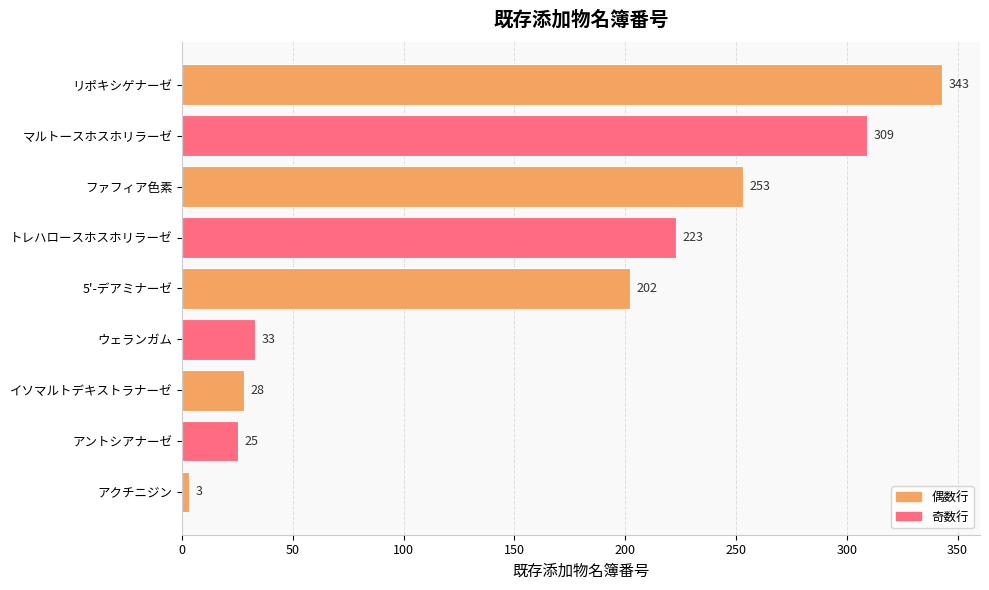

Count the number of categories in the chart.

9